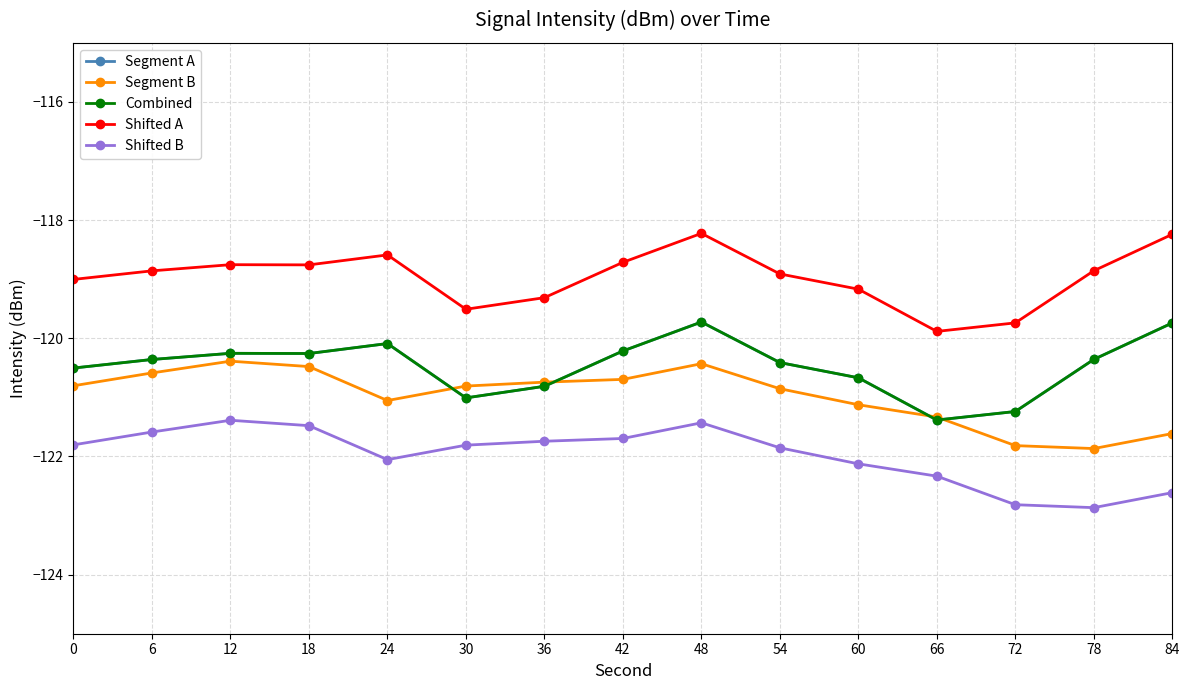

Reading right to left, extract all data points from this chart.

Segment A: 84=-119.7	78=-120.4	72=-121.2	66=-121.4	60=-120.7	54=-120.4	48=-119.7	42=-120.2	36=-120.8	30=-121.0	24=-120.1	18=-120.3	12=-120.3	6=-120.4	0=-120.5
Segment B: 84=-121.6	78=-121.9	72=-121.8	66=-121.3	60=-121.1	54=-120.9	48=-120.4	42=-120.7	36=-120.7	30=-120.8	24=-121.1	18=-120.5	12=-120.4	6=-120.6	0=-120.8
Combined: 84=-119.7	78=-120.4	72=-121.2	66=-121.4	60=-120.7	54=-120.4	48=-119.7	42=-120.2	36=-120.8	30=-121.0	24=-120.1	18=-120.3	12=-120.3	6=-120.4	0=-120.5
Shifted A: 84=-118.2	78=-118.9	72=-119.7	66=-119.9	60=-119.2	54=-118.9	48=-118.2	42=-118.7	36=-119.3	30=-119.5	24=-118.6	18=-118.8	12=-118.8	6=-118.9	0=-119.0
Shifted B: 84=-122.6	78=-122.9	72=-122.8	66=-122.3	60=-122.1	54=-121.9	48=-121.4	42=-121.7	36=-121.7	30=-121.8	24=-122.1	18=-121.5	12=-121.4	6=-121.6	0=-121.8